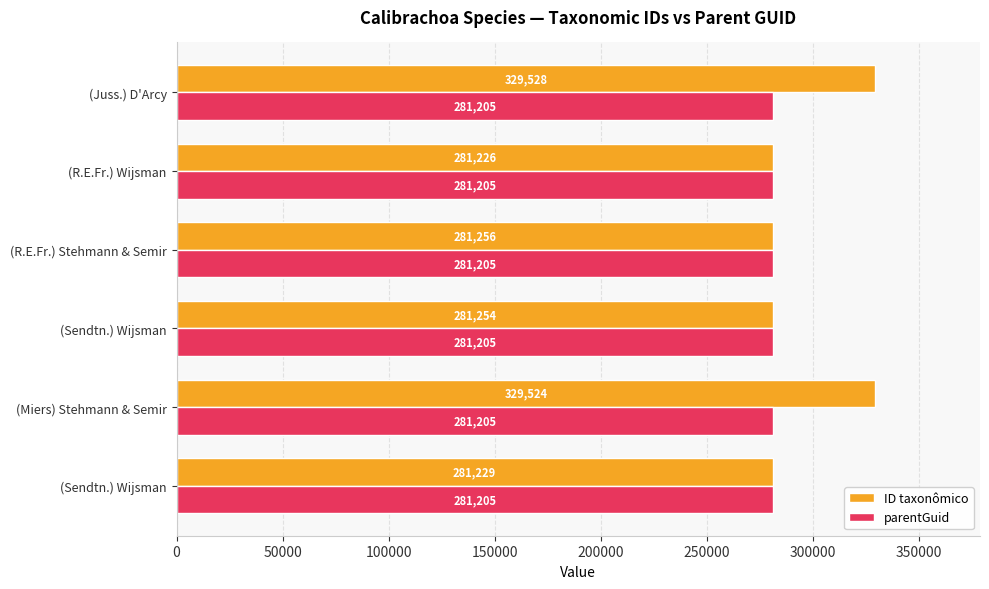

Which series has the largest range (max minus min)?

ID taxonômico